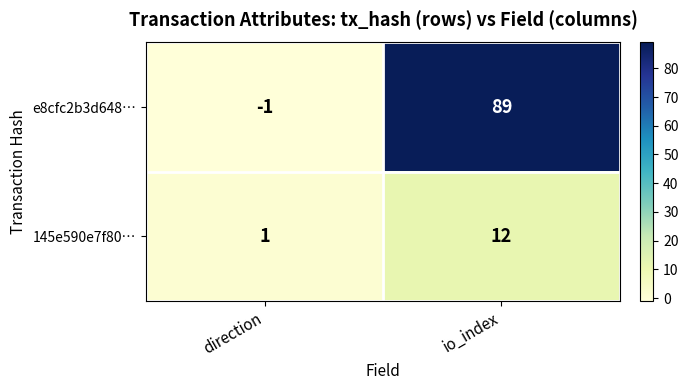

Which label corresponds to the largest value in the chart?

io_index